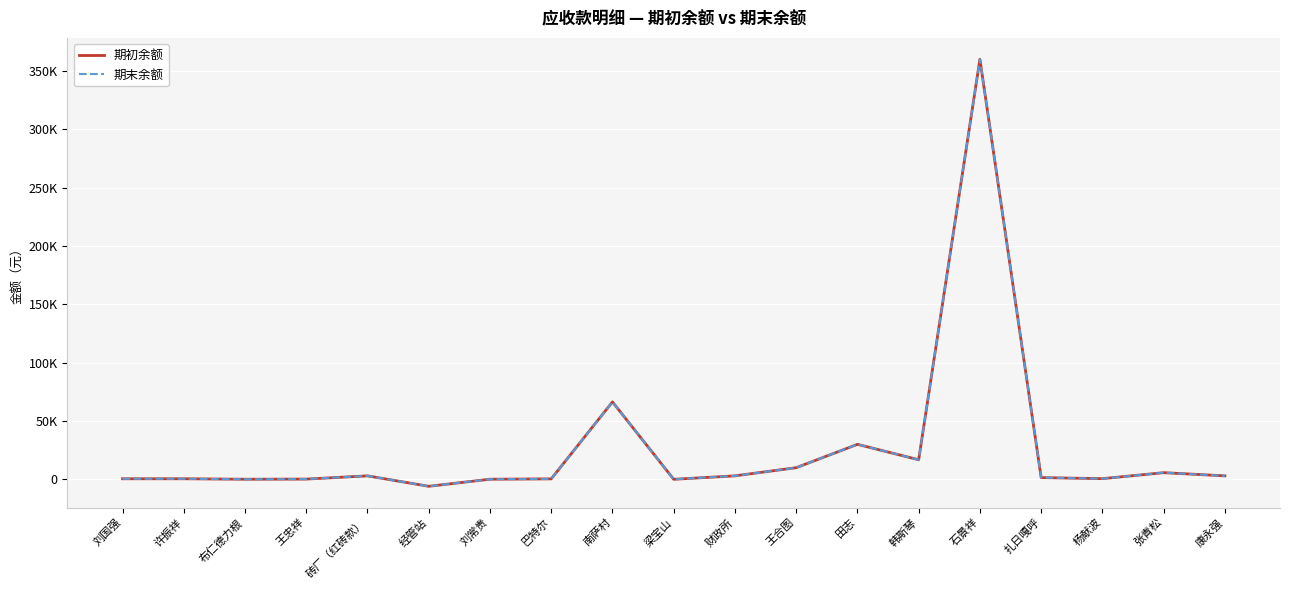

Reading right to left, list all the values displayed in this chart.

期初余额: 康永强=3000.0	张青松=5730.0	杨献波=600.0	扎日嘎呼=1500.0	石景祥=360000.0	韩斯琴=16800.0	田志=30000.0	王合图=10000.0	财政所=3000.0	梁宝山=47.3	南萨村=66369.5	巴特尔=400.0	刘常贵=120.0	经管站=-5950.9	砖厂（红砖款）=3000.0	王忠祥=231.0	布仁德力根=100.0	许振祥=500.0	刘国强=500.0
期末余额: 康永强=3000.0	张青松=5730.0	杨献波=600.0	扎日嘎呼=1500.0	石景祥=360000.0	韩斯琴=16800.0	田志=30000.0	王合图=10000.0	财政所=3000.0	梁宝山=47.3	南萨村=66369.5	巴特尔=400.0	刘常贵=120.0	经管站=-5950.9	砖厂（红砖款）=3000.0	王忠祥=231.0	布仁德力根=100.0	许振祥=500.0	刘国强=500.0